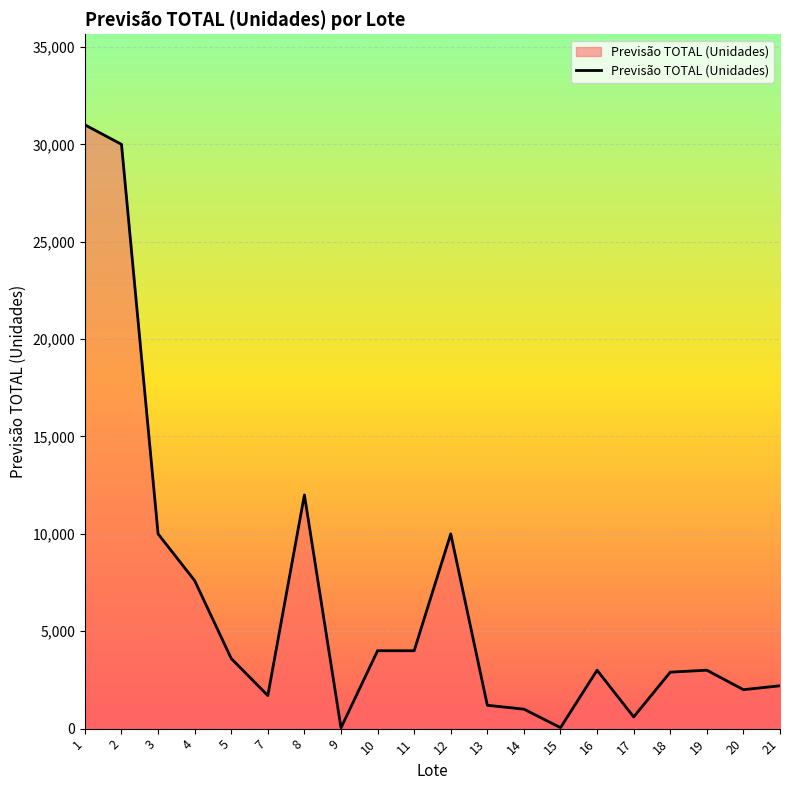

What is the greatest value displayed?

31000